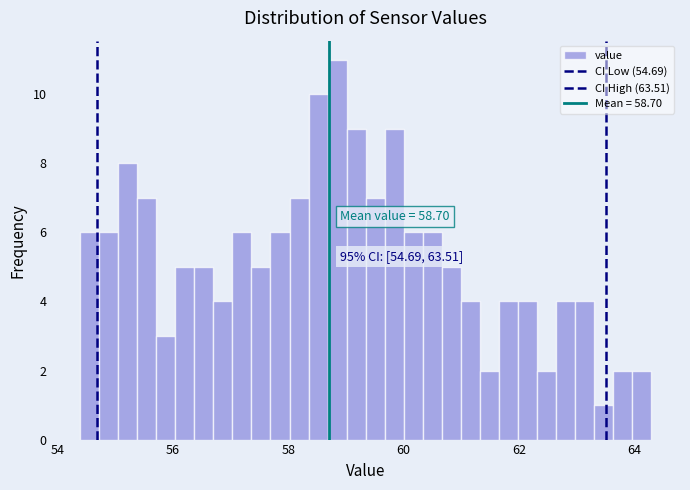

Read against the x-axis, roughly where is the centre of the tallest bar?

58.8